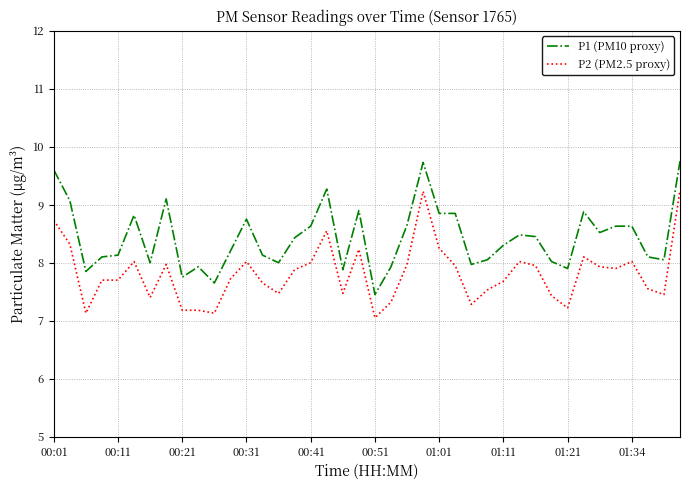

What is the difference between the second highest and minimum values in the P2 (PM2.5 proxy) series?

2.2